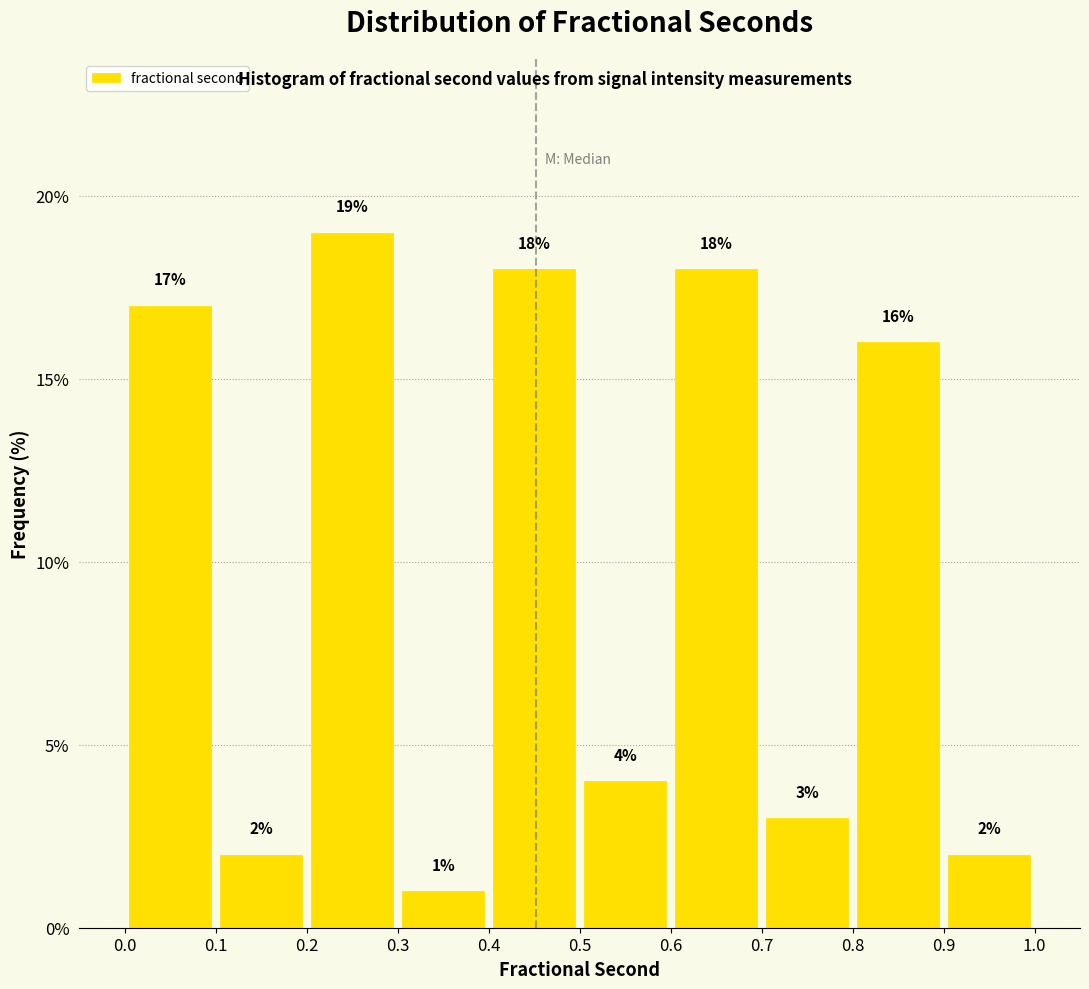

How tall is the bar that spans 0.0 to 0.1 on the x-axis?

17